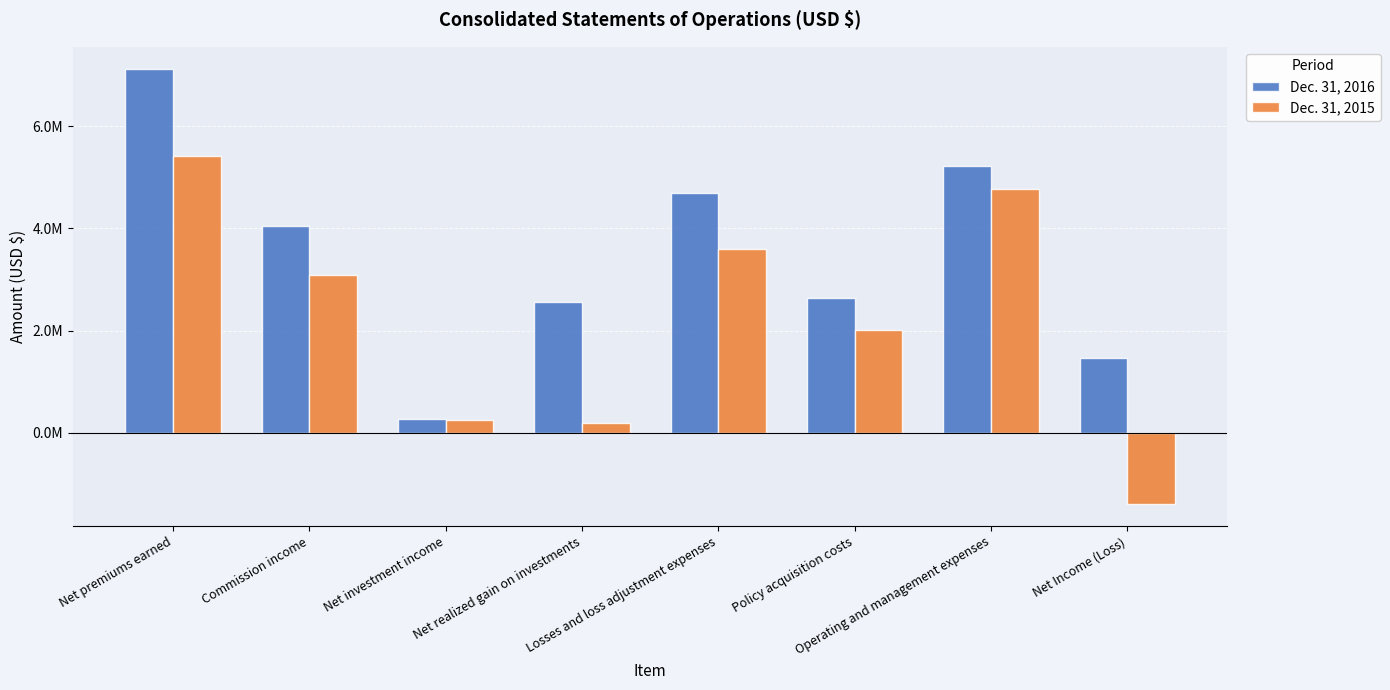

Does the chart contain stacked bars?

No